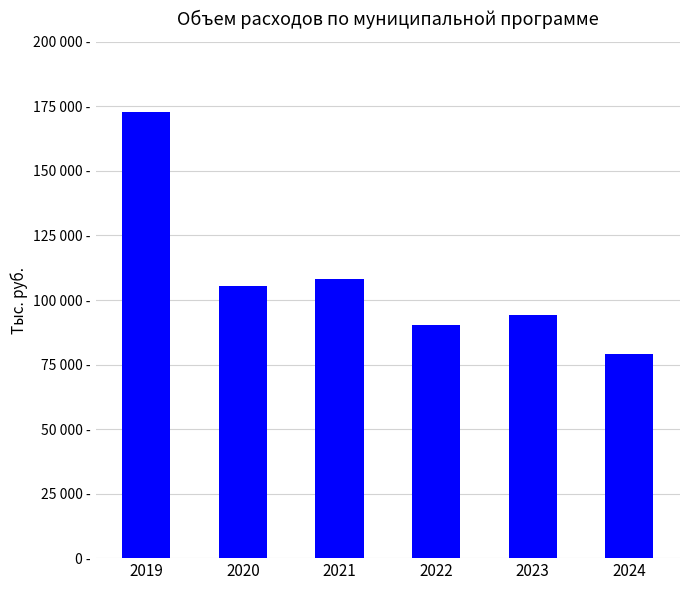

At which category does the chart reach its peak across all series?

2019